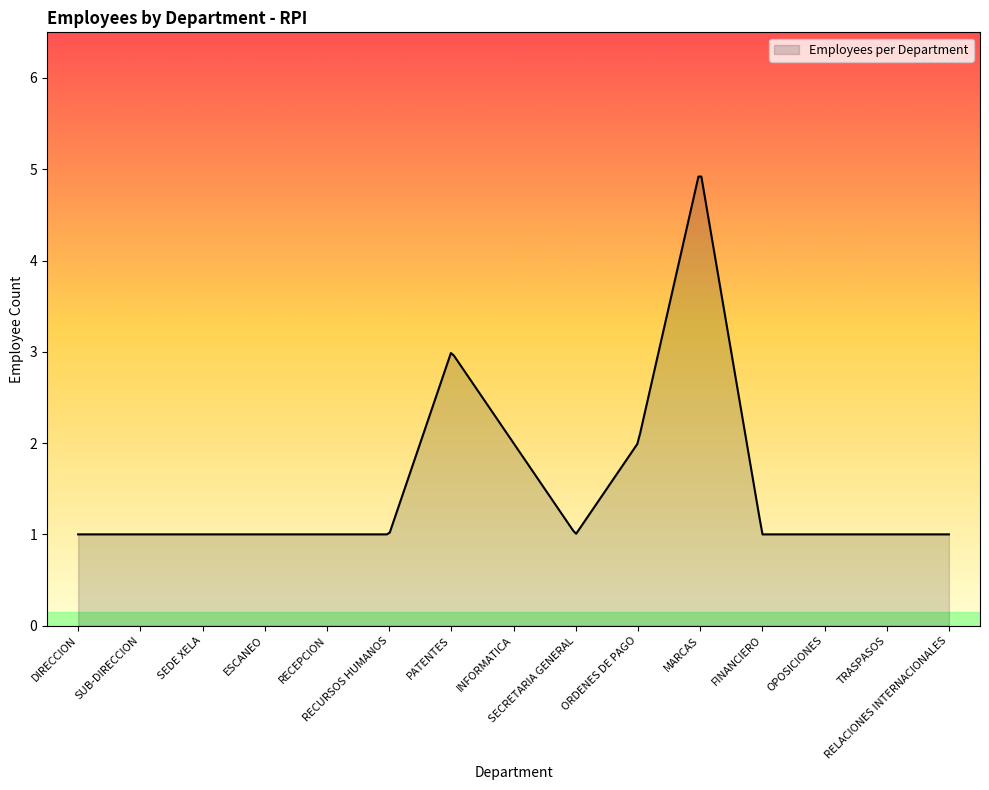

What is the difference between the maximum and minimum values?

3.9